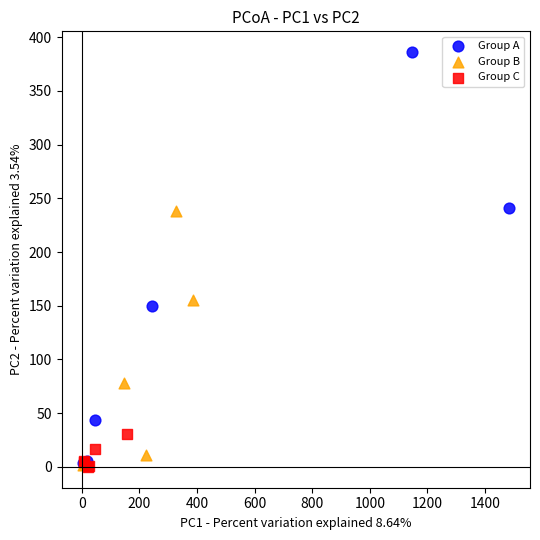

Which series contains the highest Y value?

Group A